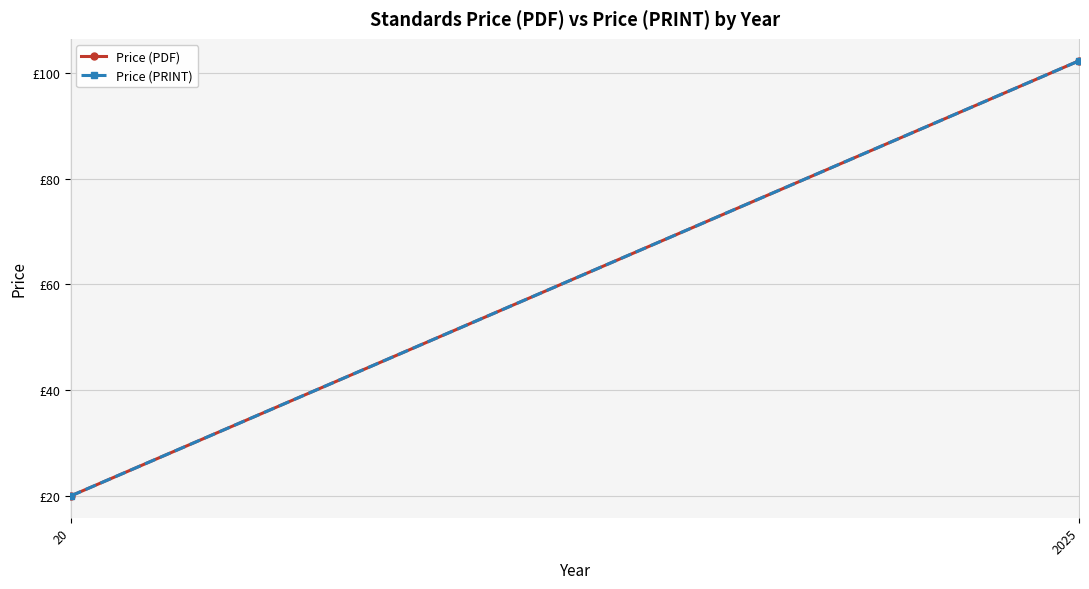

At which label does Price (PDF) first exceed 102?

2025